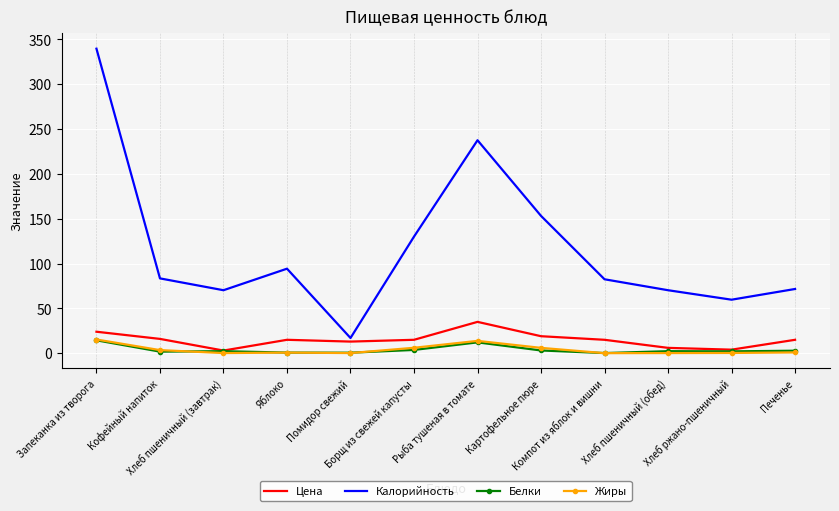

True or false: Калорийность and Жиры intersect in this chart.

False